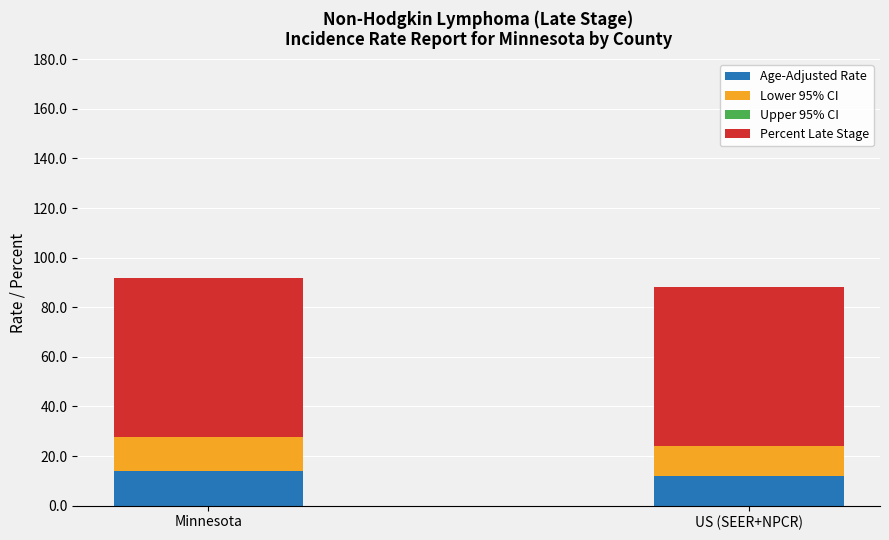

What is the approximate value of Age-Adjusted Rate at US (SEER+NPCR)?

12.0